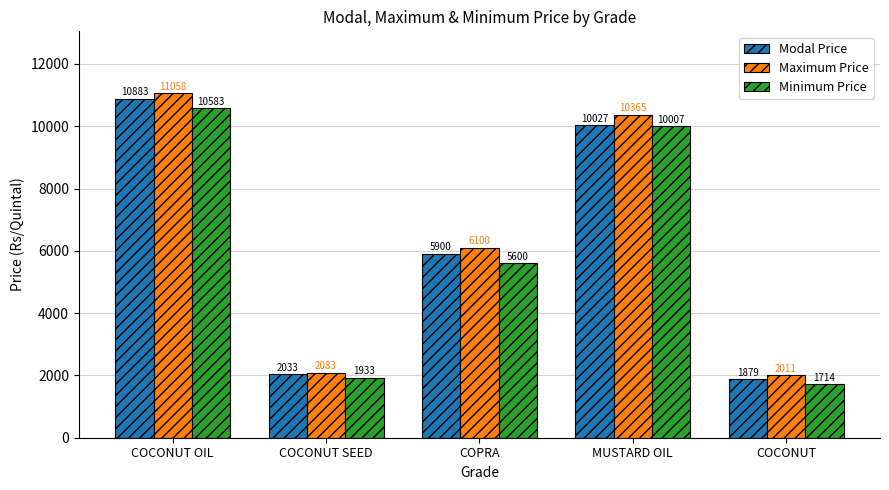

Rank the categories by Modal Price value from lowest to highest.

COCONUT, COCONUT SEED, COPRA, MUSTARD OIL, COCONUT OIL